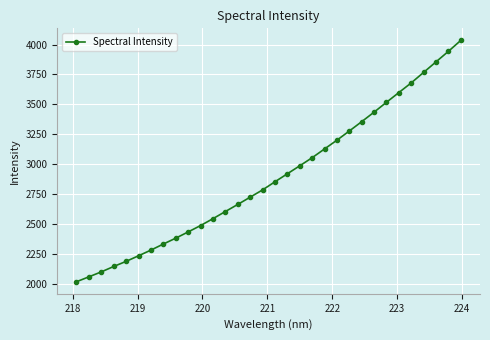

What is the smallest value displayed?

2016.2